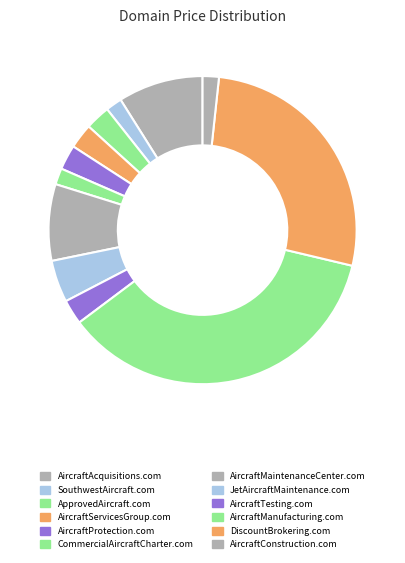

The AircraftTesting.com slice represents 1% of the pie. True or false?

False